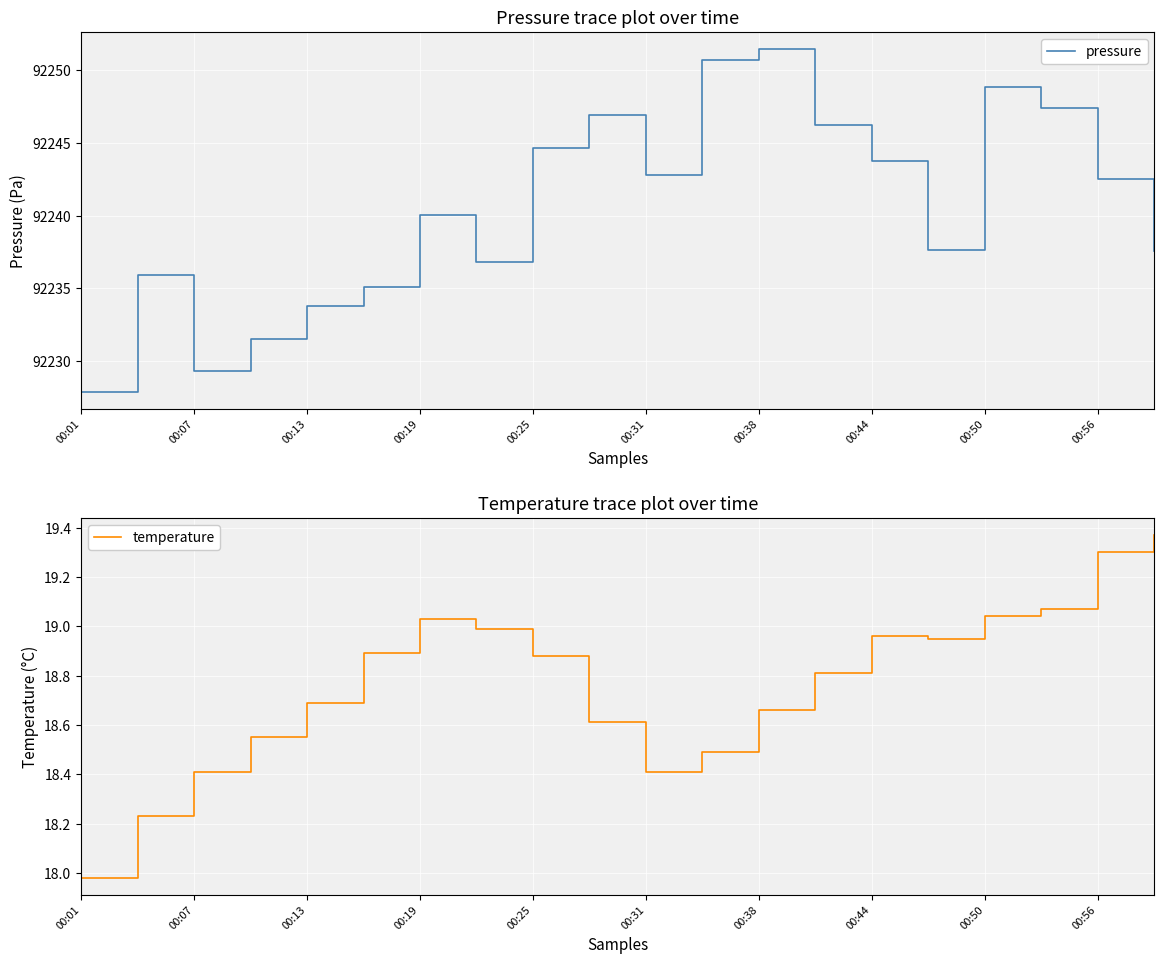

At which label does pressure reach its minimum?

00:01